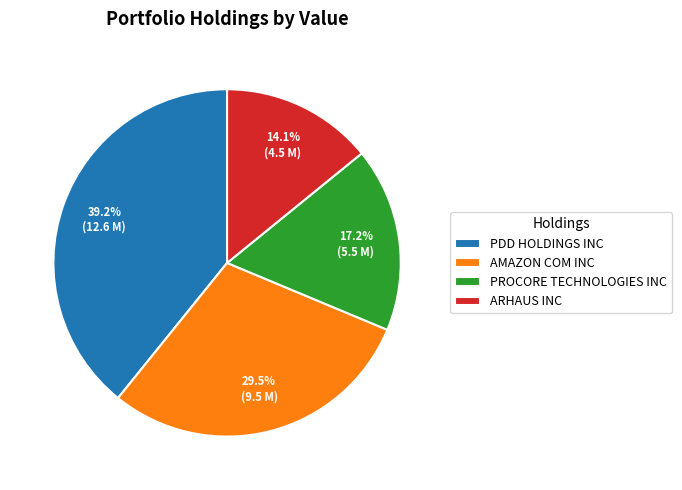

How many segments does this pie chart have?

4